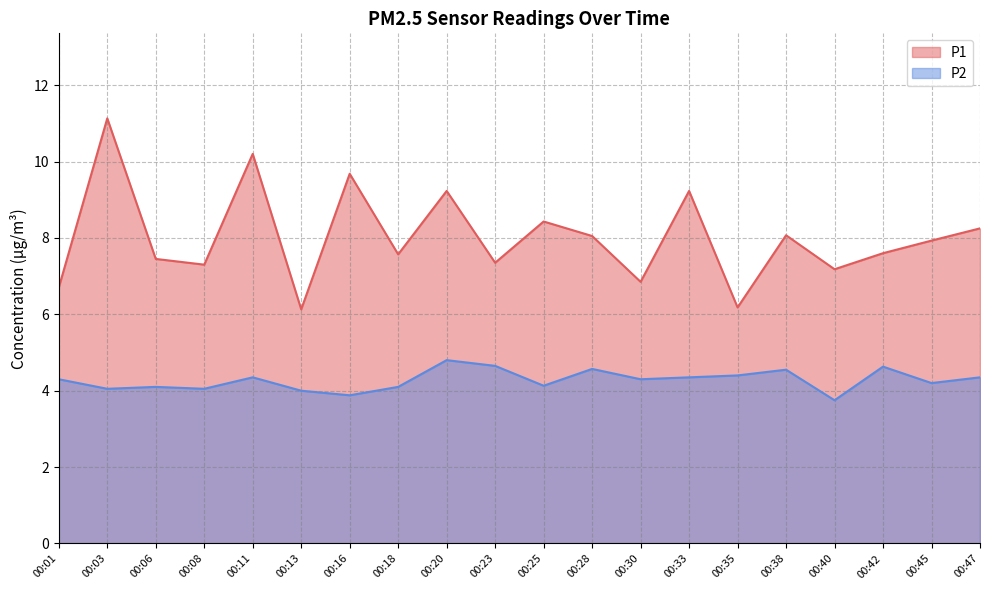

Rank the series by their maximum value, from lowest to highest.

P2, P1